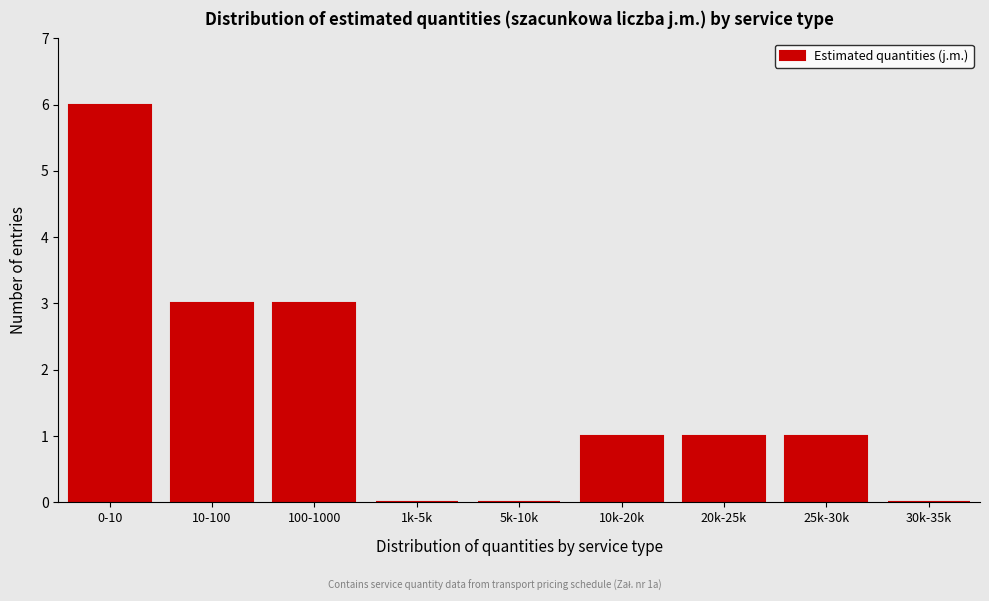

Reading left to right, what are all the values shown in this chart?

0-10=6	10-100=3	100-1000=3	1k-5k=0	5k-10k=0	10k-20k=1	20k-25k=1	25k-30k=1	30k-35k=0